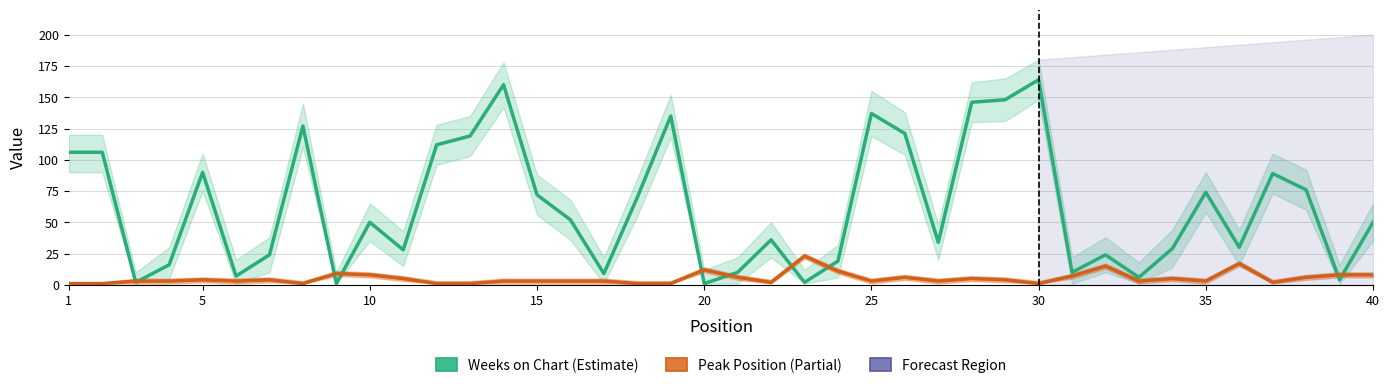

How many lines are shown in the chart?

2